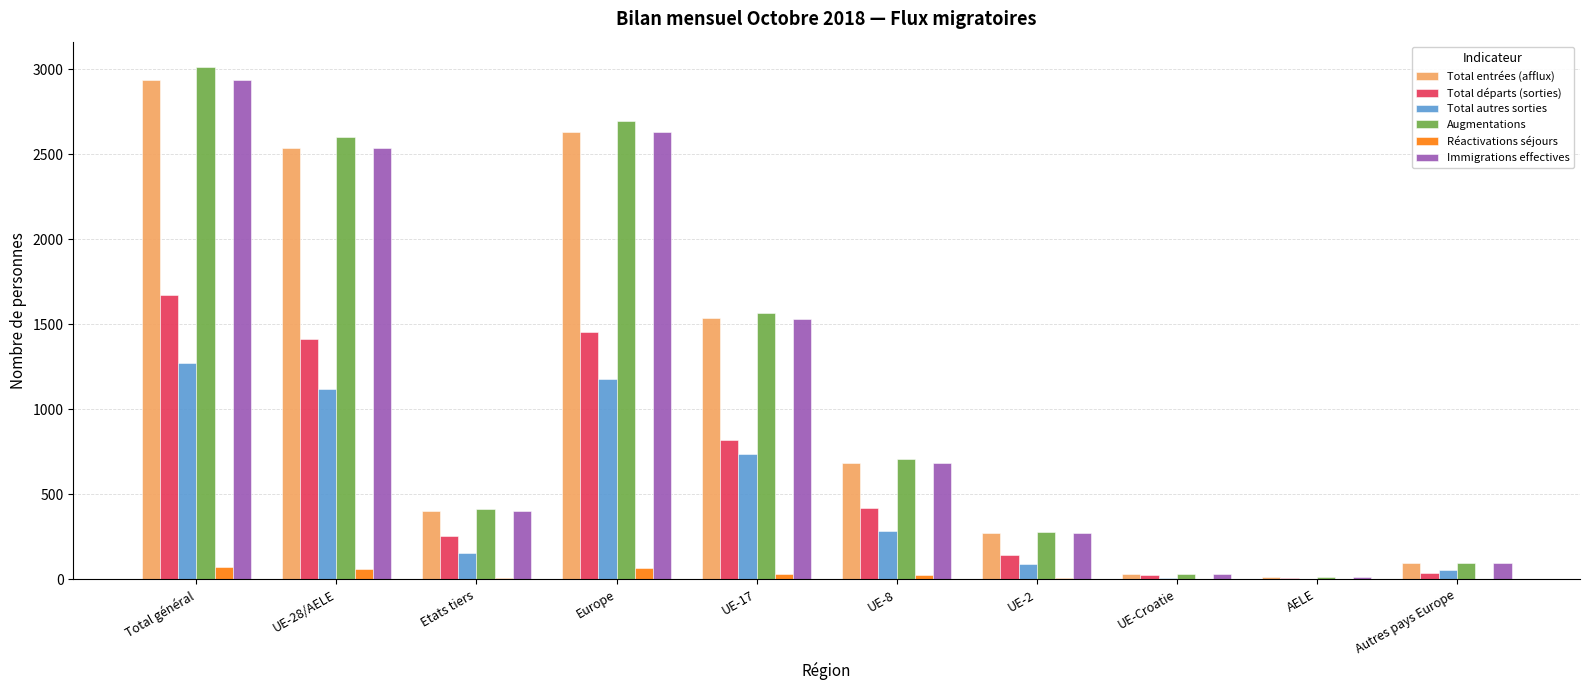

At which category does the chart reach its peak across all series?

Total général